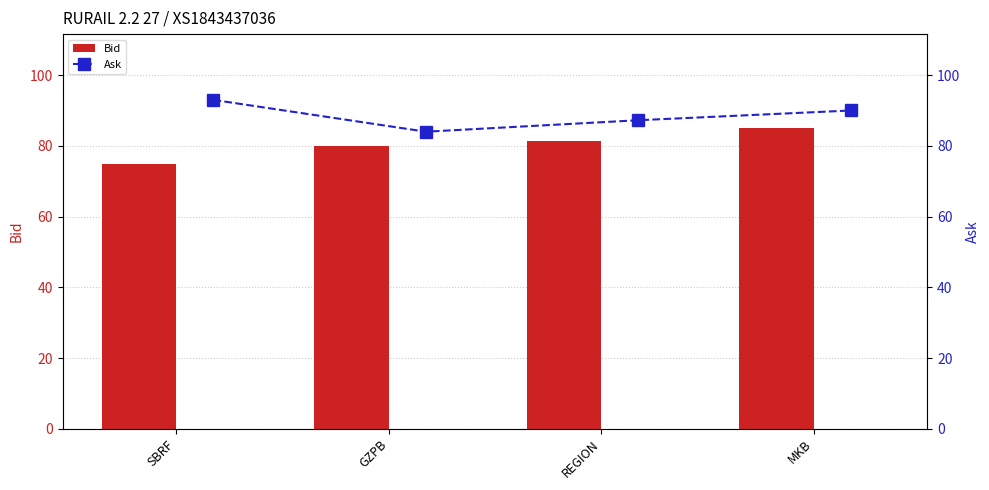

Reading left to right, what are all the values shown in this chart?

Bid: 75.0	80.0	81.2	85.0
Ask: 93.0	84.0	87.2	90.0